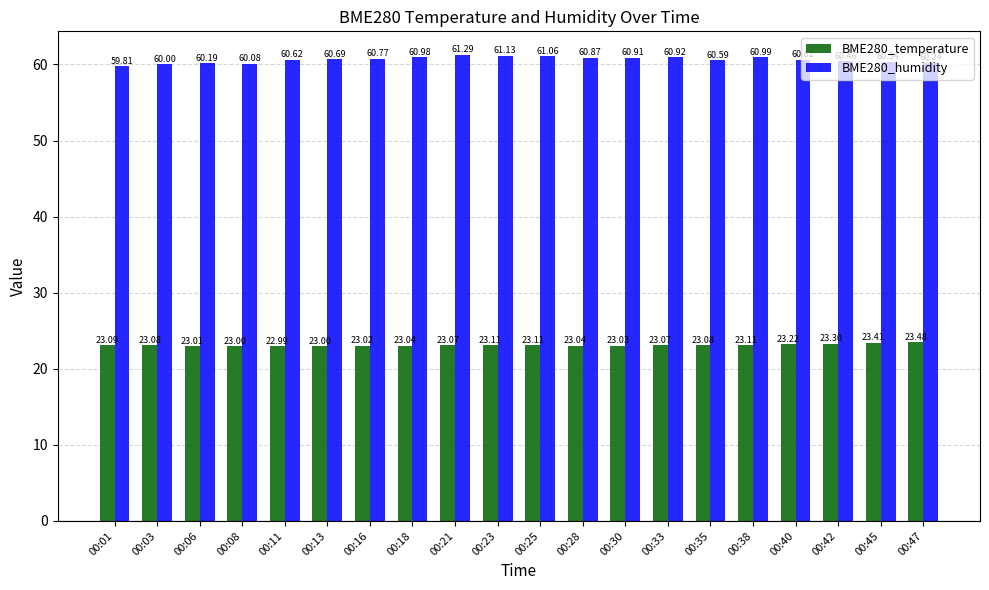

Are the bars horizontal?

No